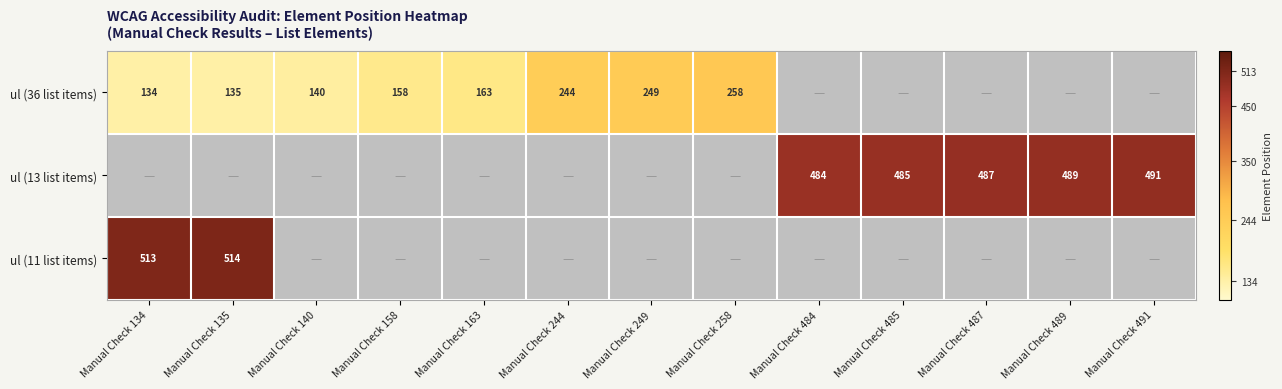

The ul (36 list items) series shows 69 at Manual Check 158. True or false?

False